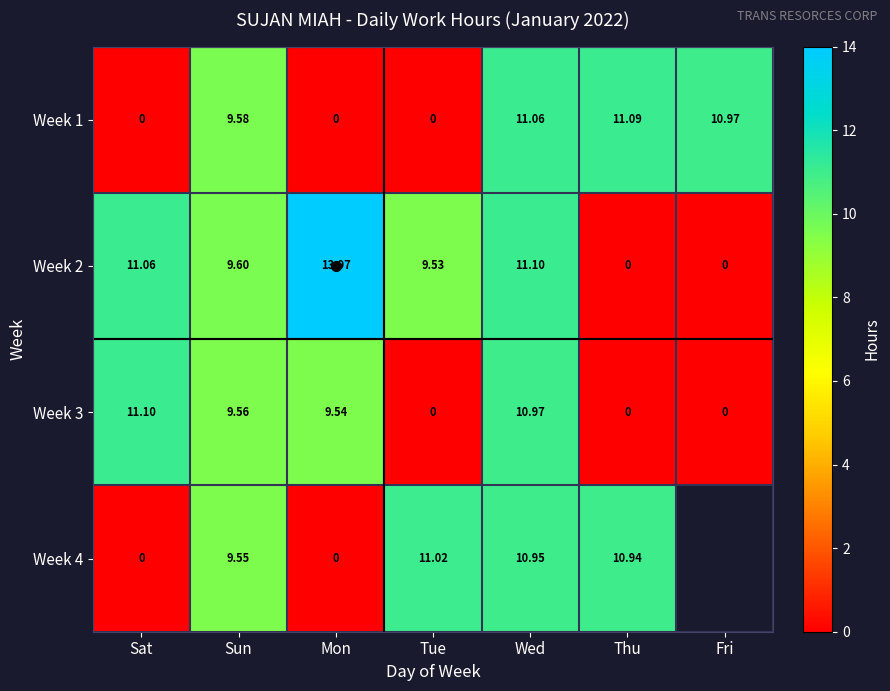

True or false: Week 3 has a value of 5.2 at Fri.

False